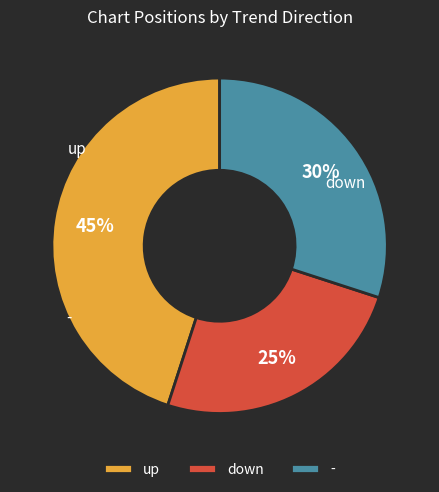

Which slice is the smallest?

down